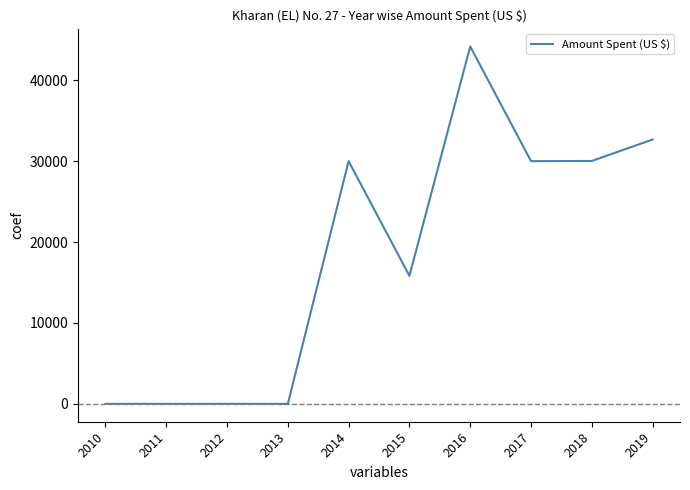

Between 2012 and 2014, which is larger?

2014